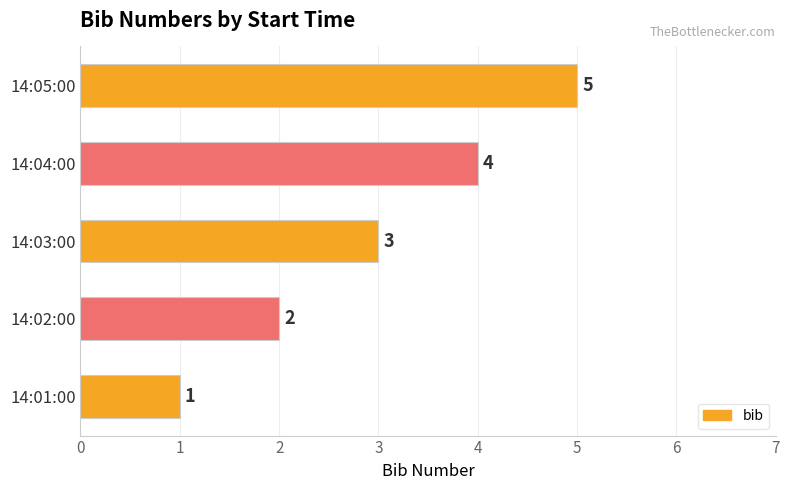

What is the change in value from 14:02:00 to 14:05:00?

+3